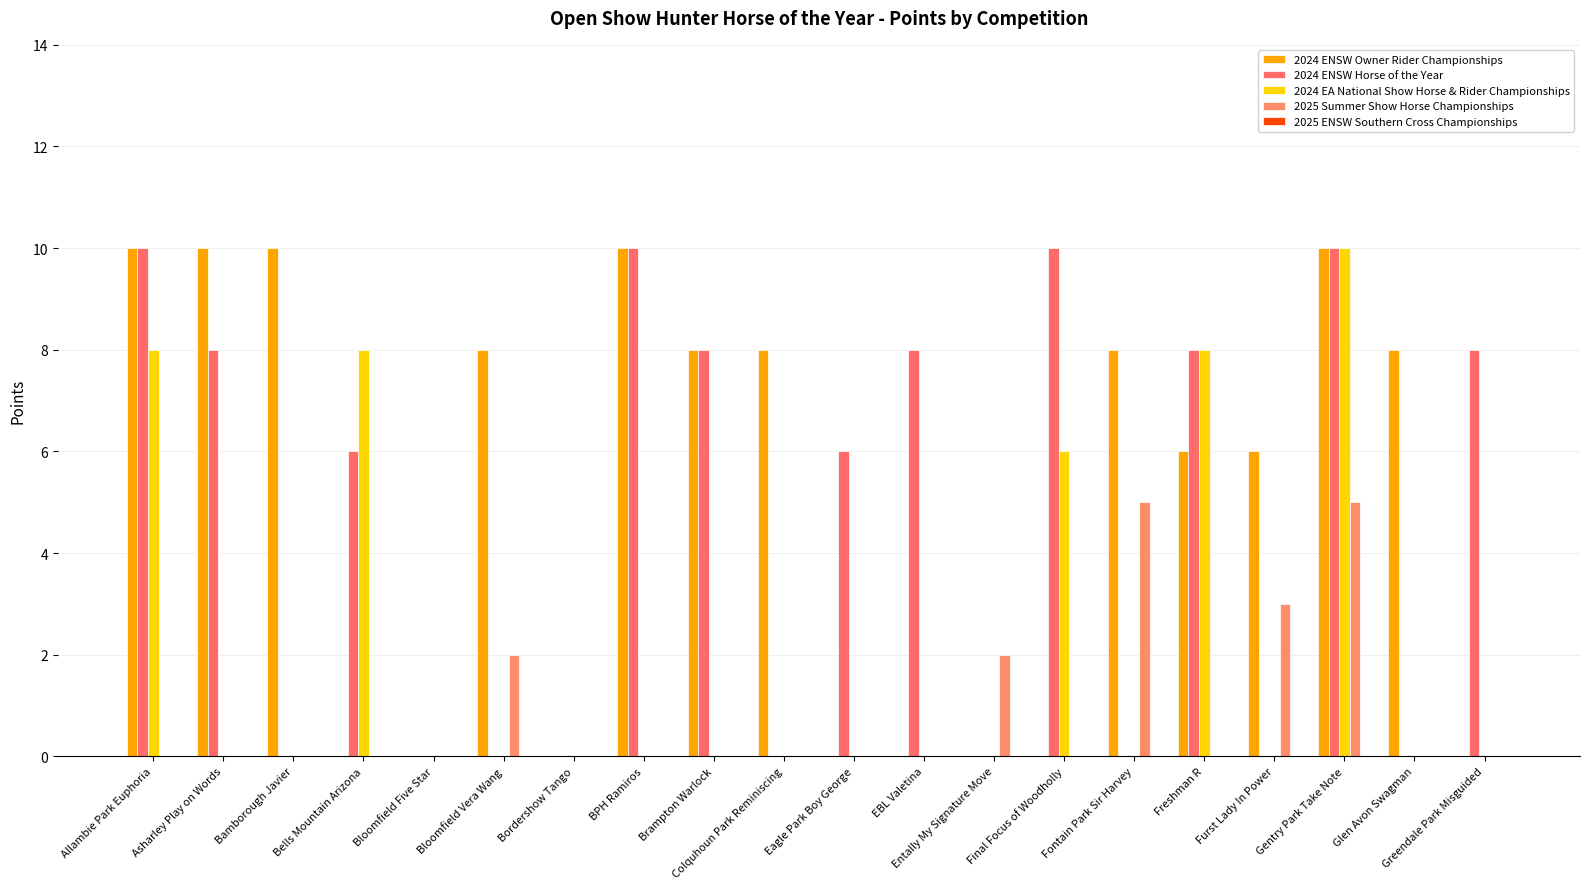

The 2024 ENSW Owner Rider Championships series shows -4 at Entally My Signature Move. True or false?

False